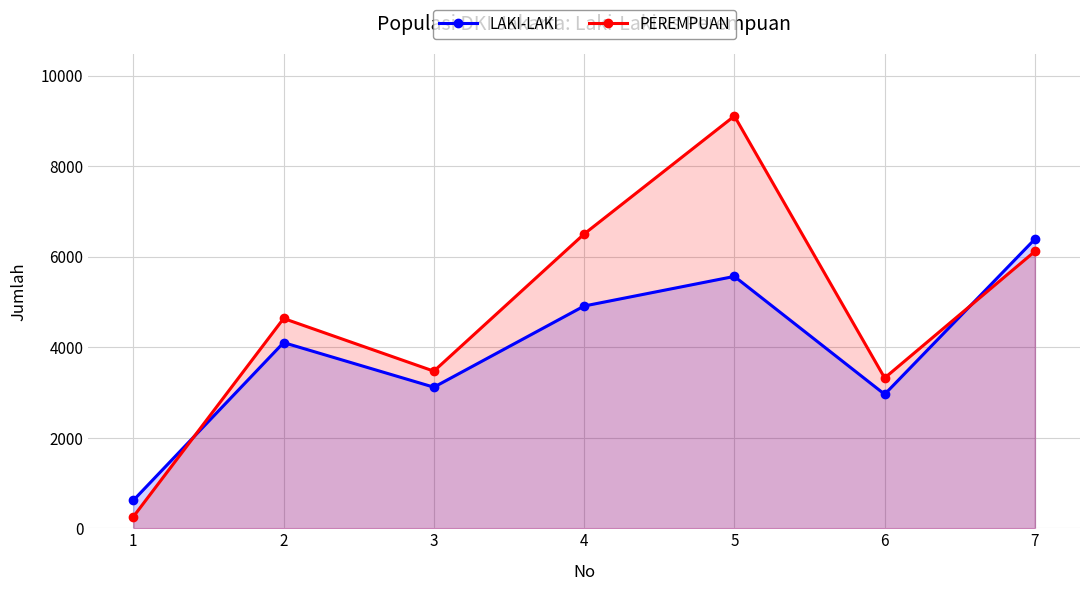

What are all the series names shown in the legend?

LAKI-LAKI, PEREMPUAN